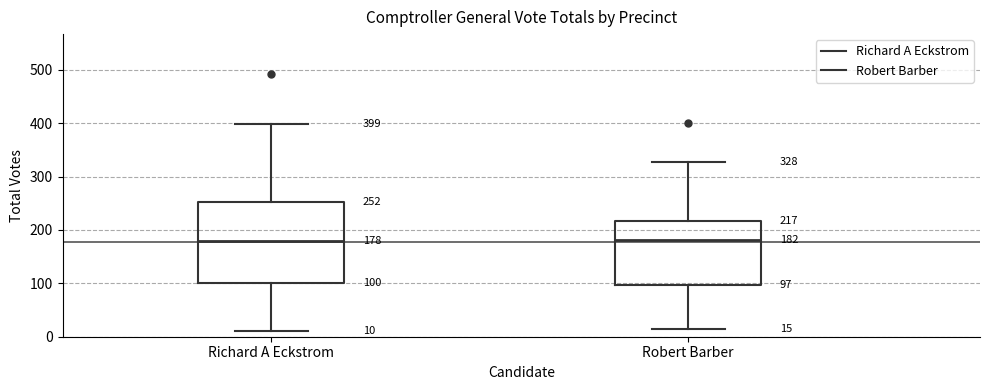

Which box is the tallest, from its lower edge to its upper edge?

Richard A Eckstrom